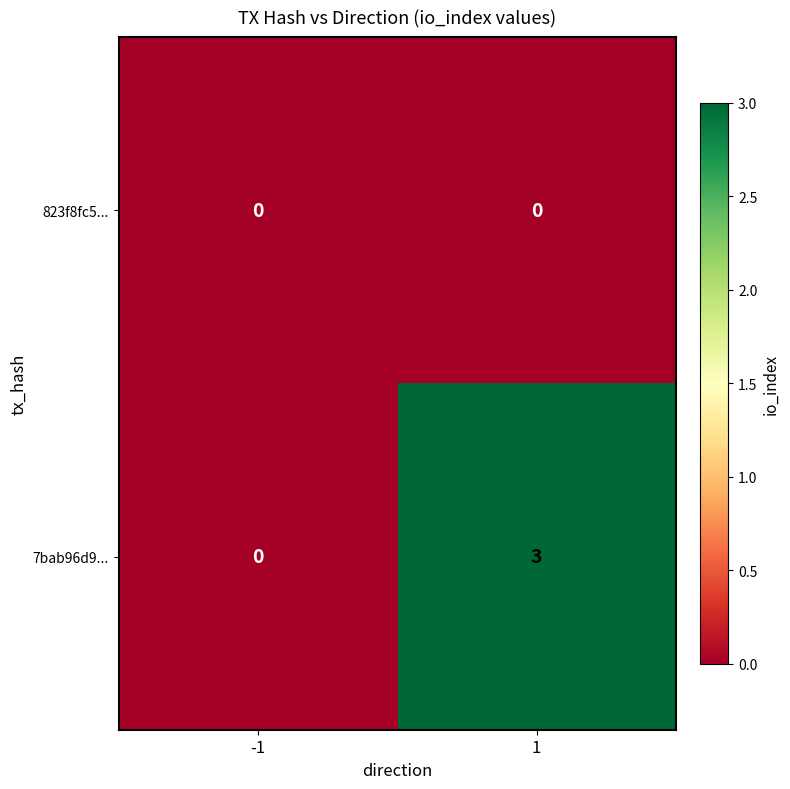

Reading left to right, list all the values displayed in this chart.

823f8fc5...: -1=0	1=0
7bab96d9...: -1=0	1=3